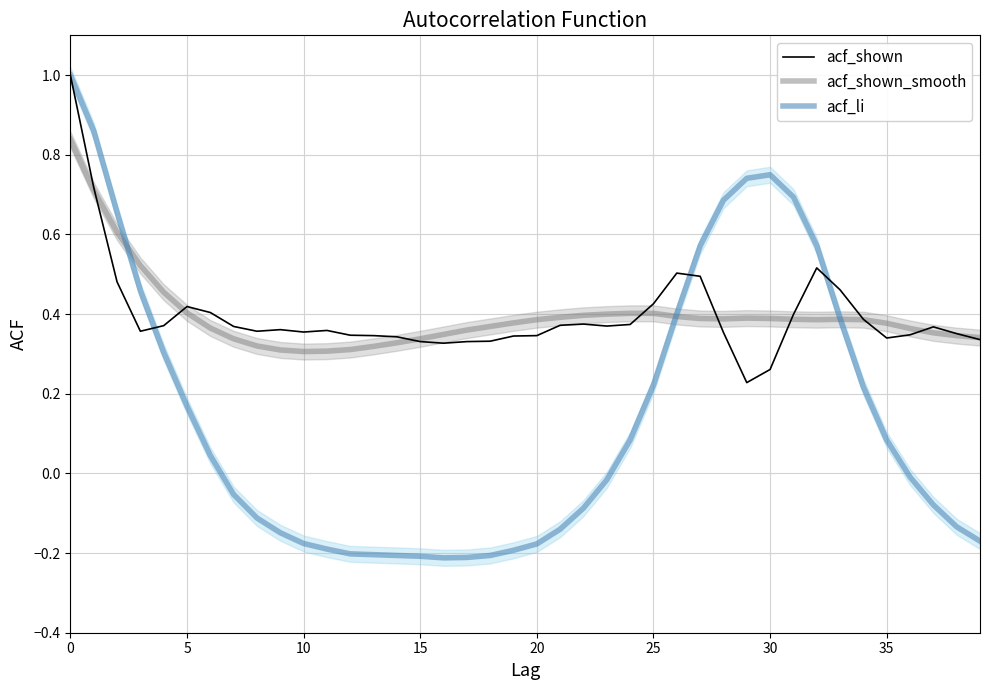

What is the total value across all series at 13?

0.5